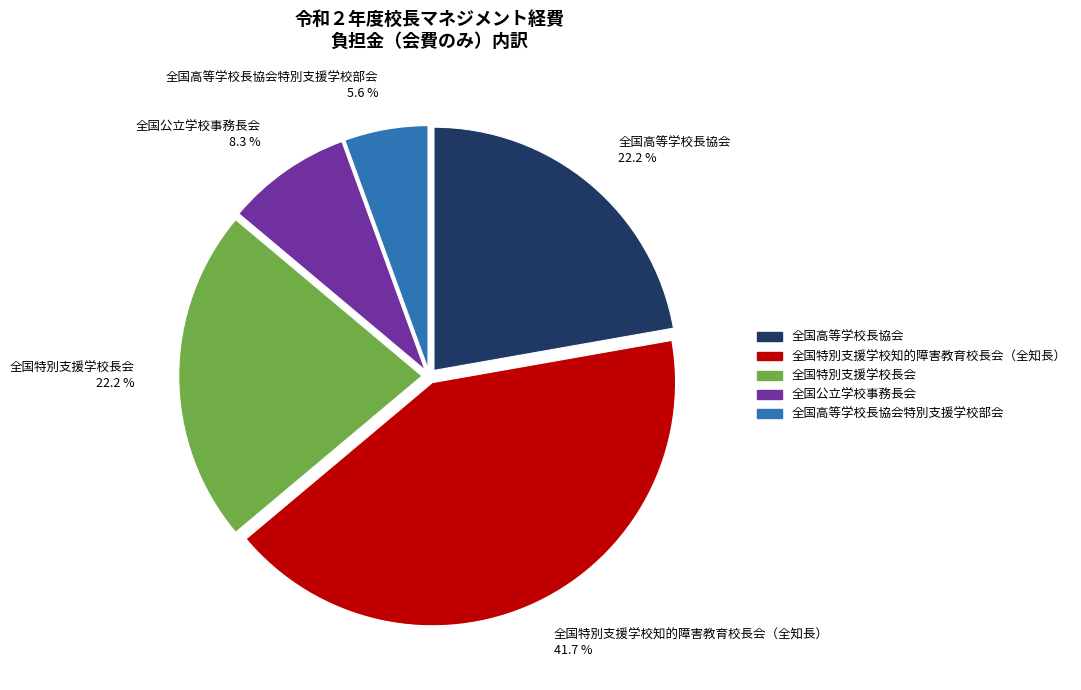

What is the largest slice in the pie chart?

全国特別支援学校知的障害教育校長会（全知長）